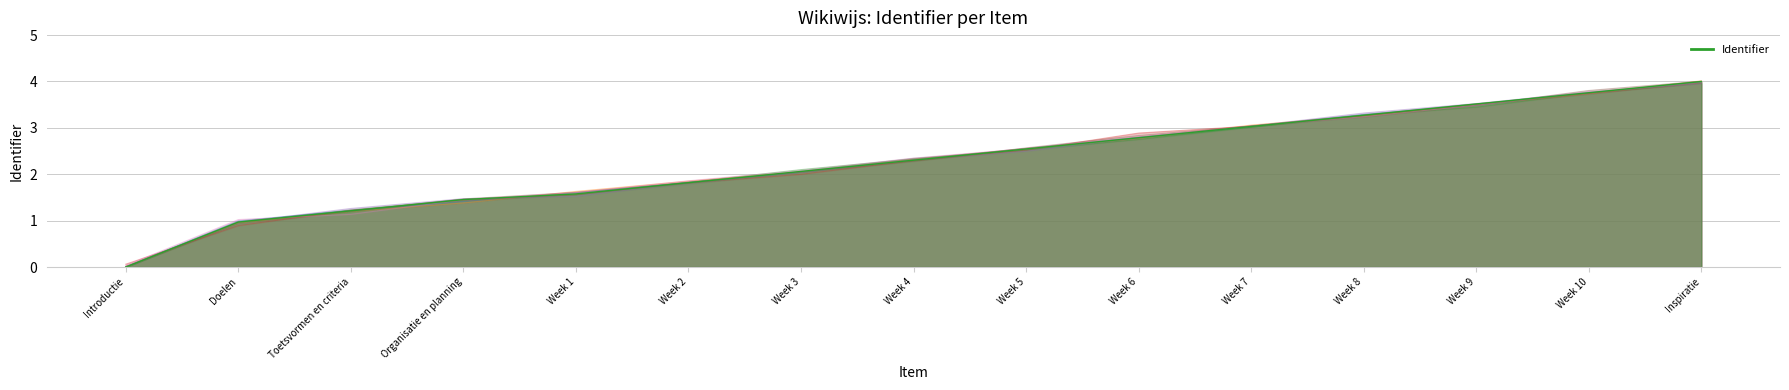

What is the label of the 11th point from the left?

Week 7